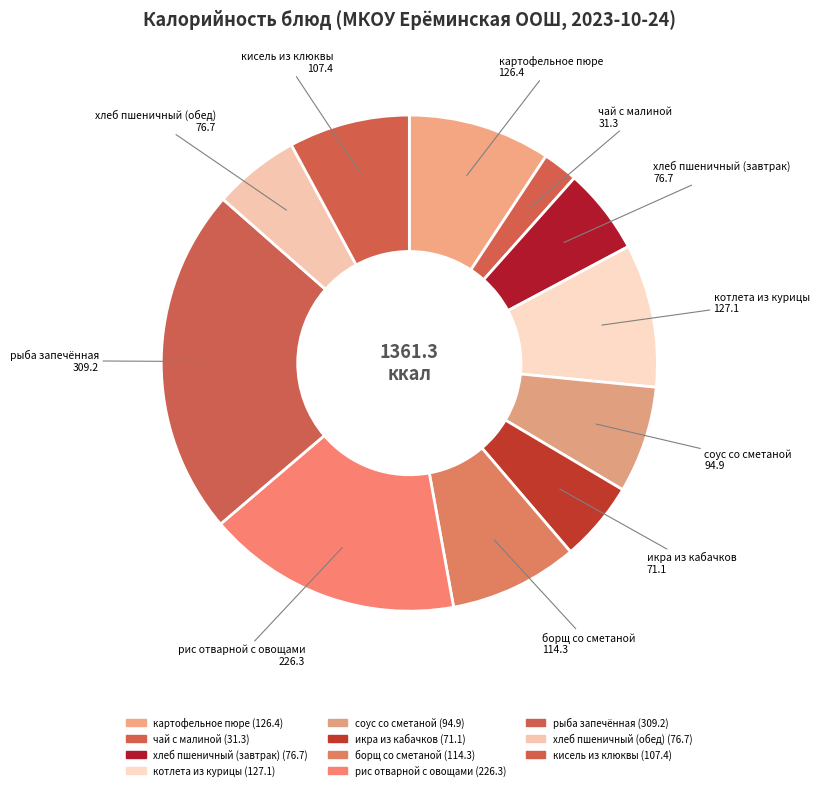

The рис отварной с овощами slice represents 17% of the pie. True or false?

True